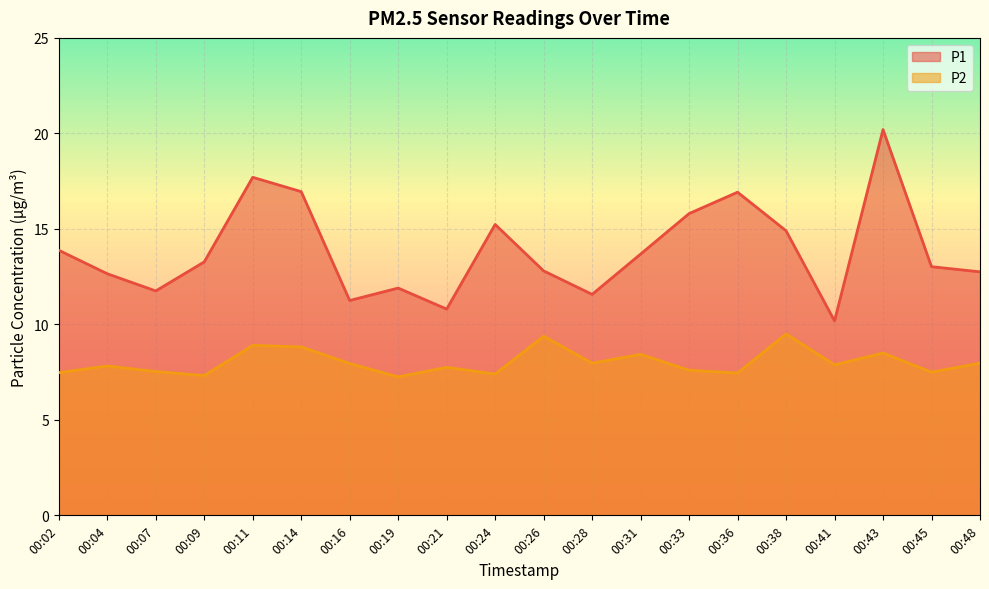

List the labels in order of P1 value, smallest first.

00:41, 00:21, 00:16, 00:28, 00:07, 00:19, 00:04, 00:48, 00:26, 00:45, 00:09, 00:31, 00:02, 00:38, 00:24, 00:33, 00:36, 00:14, 00:11, 00:43